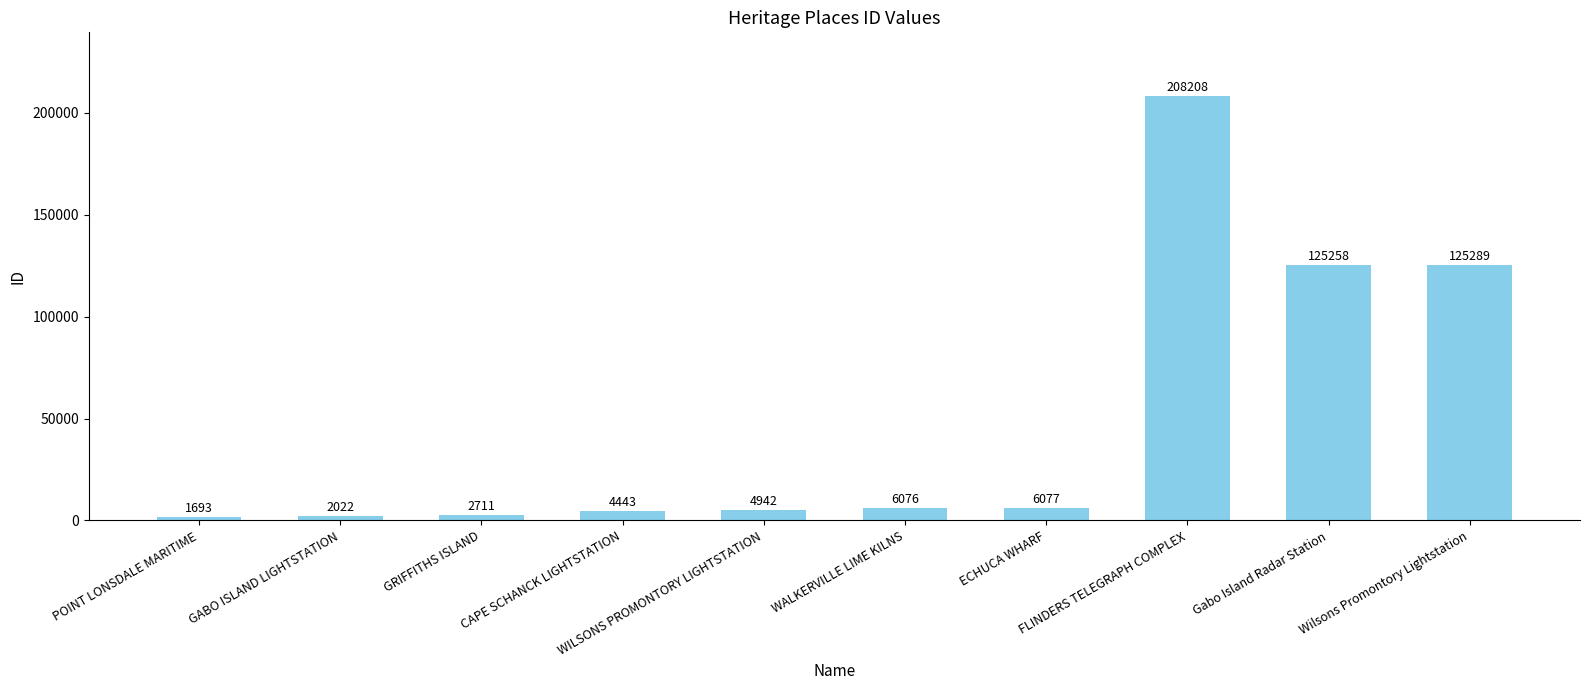

List the labels in order of value, smallest first.

POINT LONSDALE MARITIME, GABO ISLAND LIGHTSTATION, GRIFFITHS ISLAND, CAPE SCHANCK LIGHTSTATION, WILSONS PROMONTORY LIGHTSTATION, WALKERVILLE LIME KILNS, ECHUCA WHARF, Gabo Island Radar Station, Wilsons Promontory Lightstation, FLINDERS TELEGRAPH COMPLEX